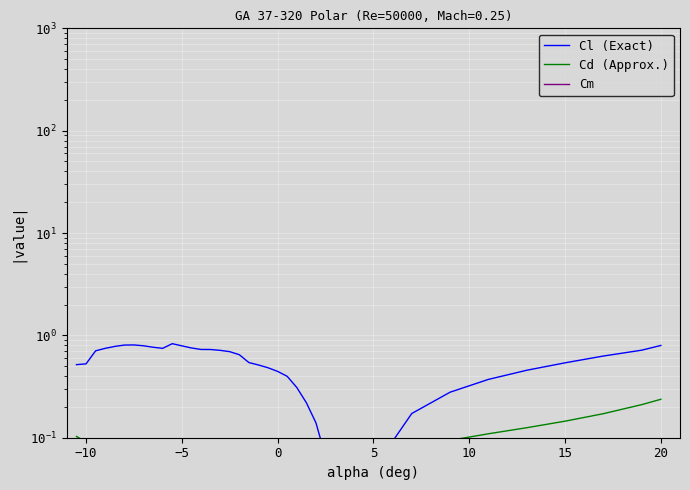

True or false: Cl (Exact) and Cm cross at least once.

False